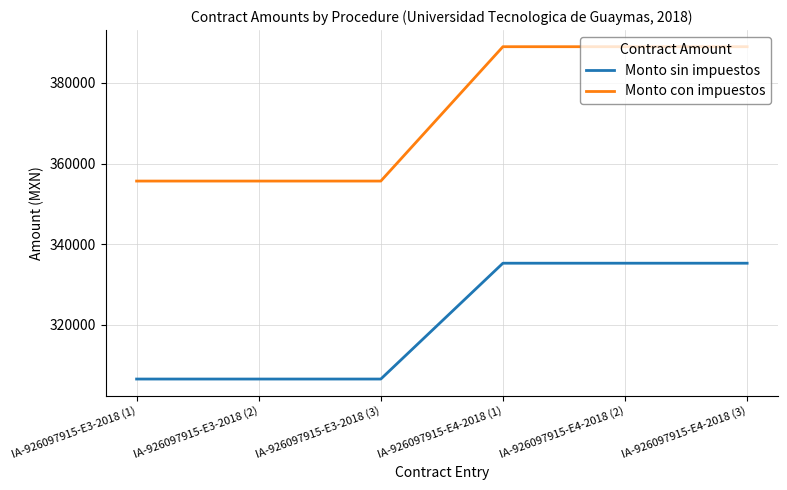

What are all the series names shown in the legend?

Monto sin impuestos, Monto con impuestos